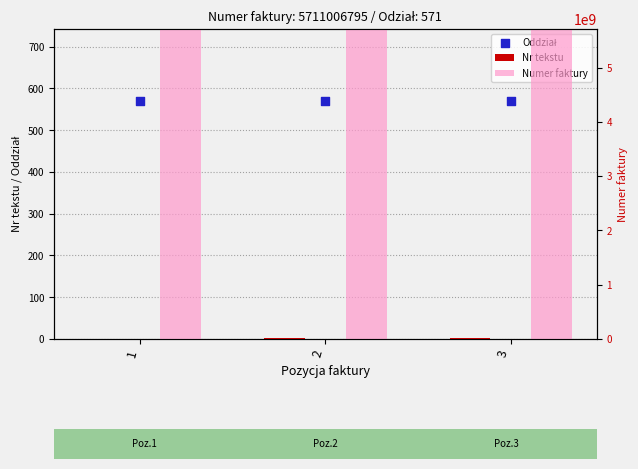

Is the value of Oddział at 1 greater than the value of Nr tekstu at 3?

Yes